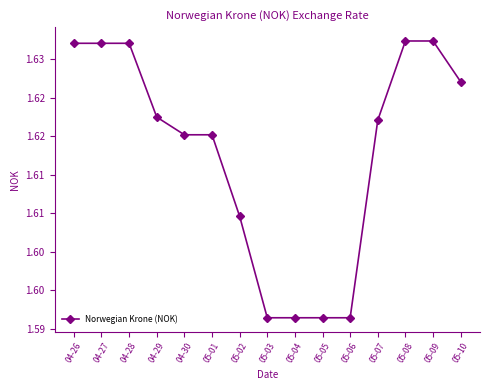

How many values are between 1 and 2?

15